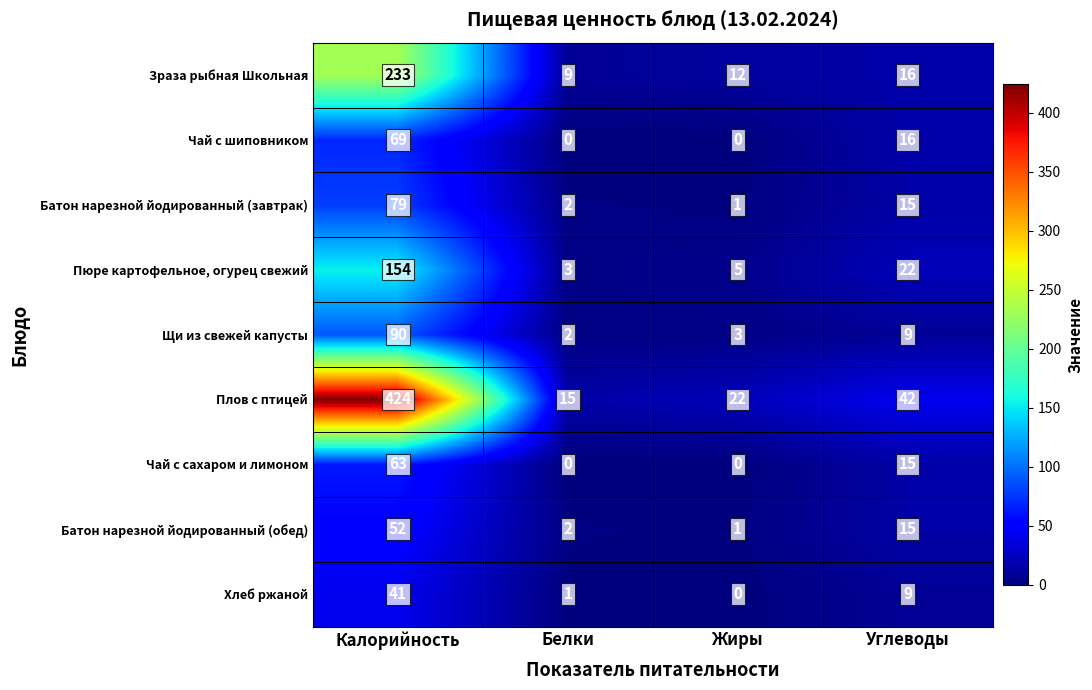

Which series has the largest total across all categories?

Плов с птицей